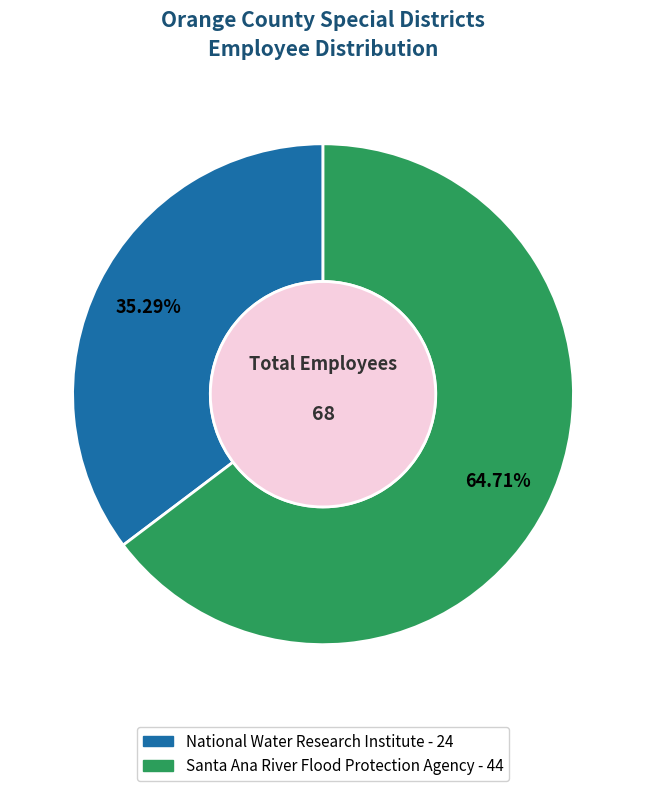

Is it true that National Water Research Institute is 35% of the pie?

True